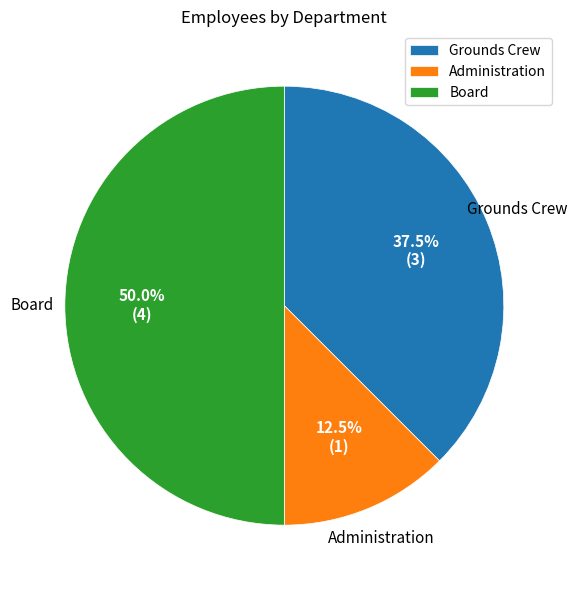

How much of the chart is everything except Grounds Crew?

62.5%